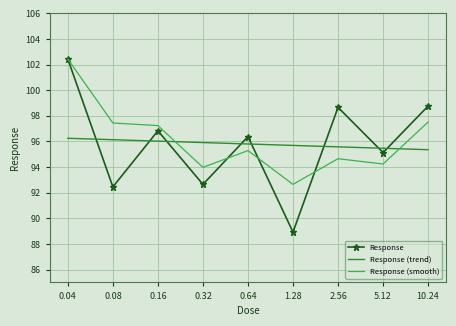

After their last crossing, which series has the higher values: Response (trend) or Response (smooth)?

Response (smooth)